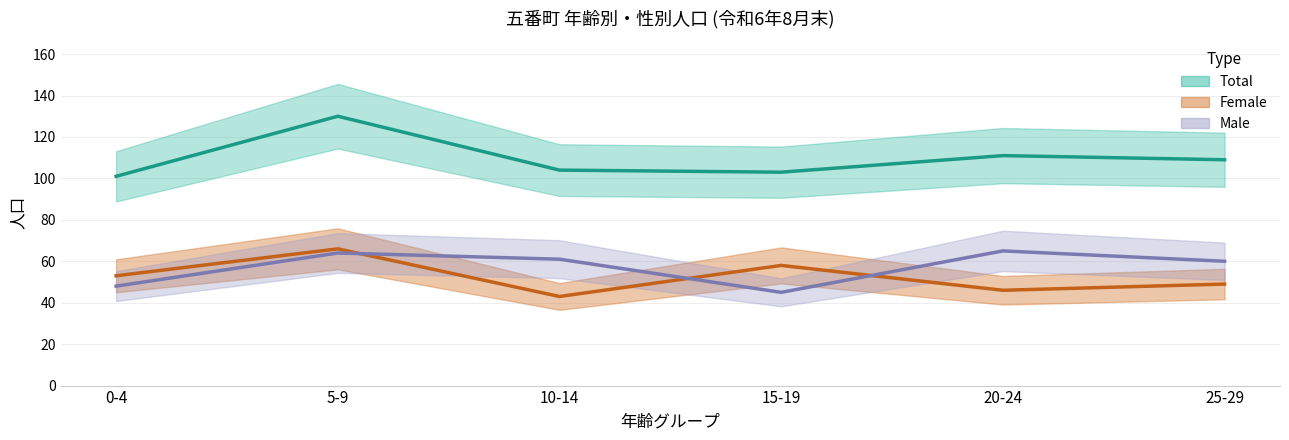

What are all the series names shown in the legend?

Male, Female, Total